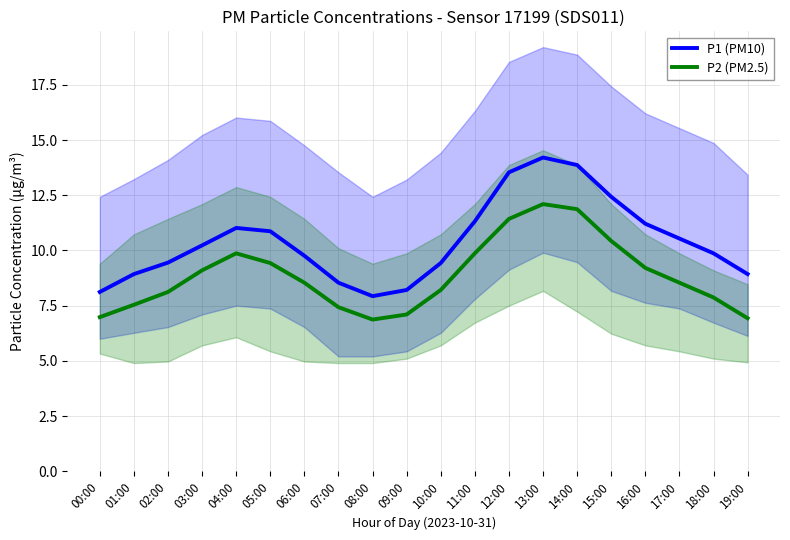

What is the value of the P2 (PM2.5) point at the 5th from the left?

9.9